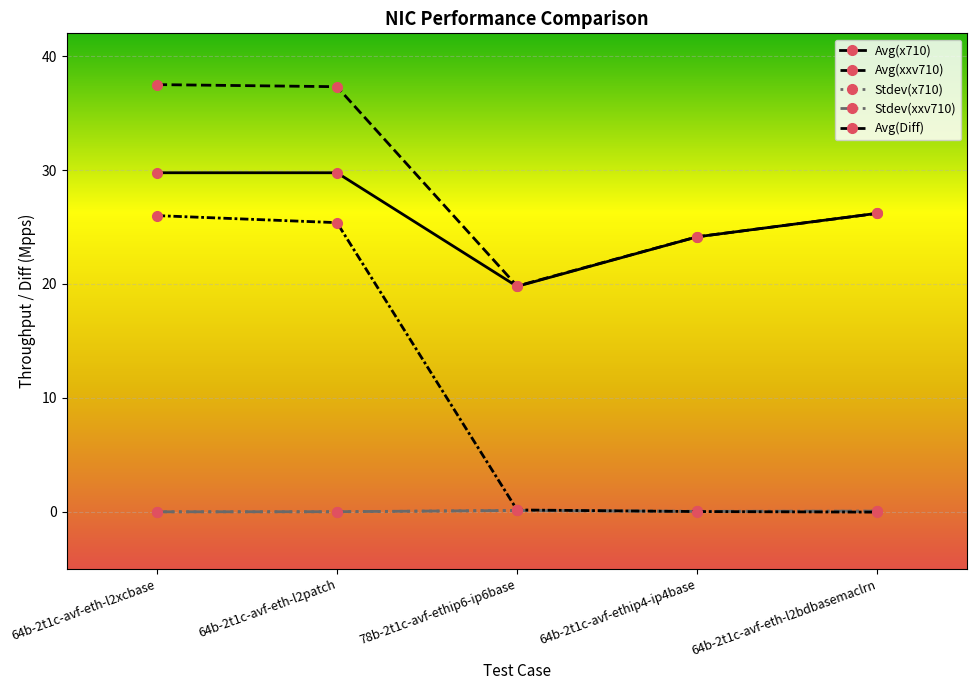

What is the spread (max minus min) of values at 78b-2t1c-avf-ethip6-ip6base?

19.7